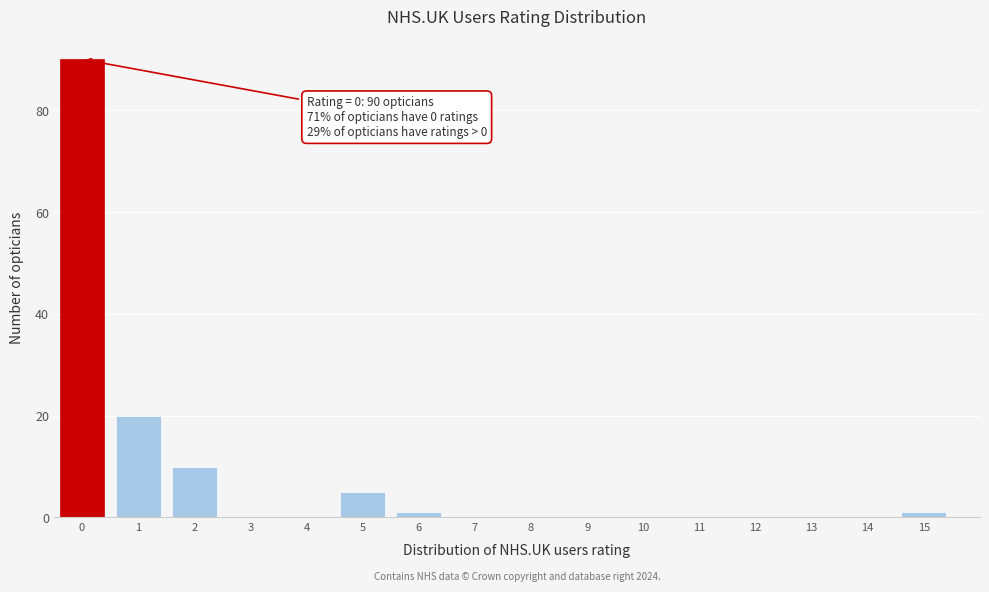

Reading left to right, what are all the values shown in this chart?

0=90	1=20	2=10	3=0	4=0	5=5	6=1	7=0	8=0	9=0	10=0	11=0	12=0	13=0	14=0	15=1